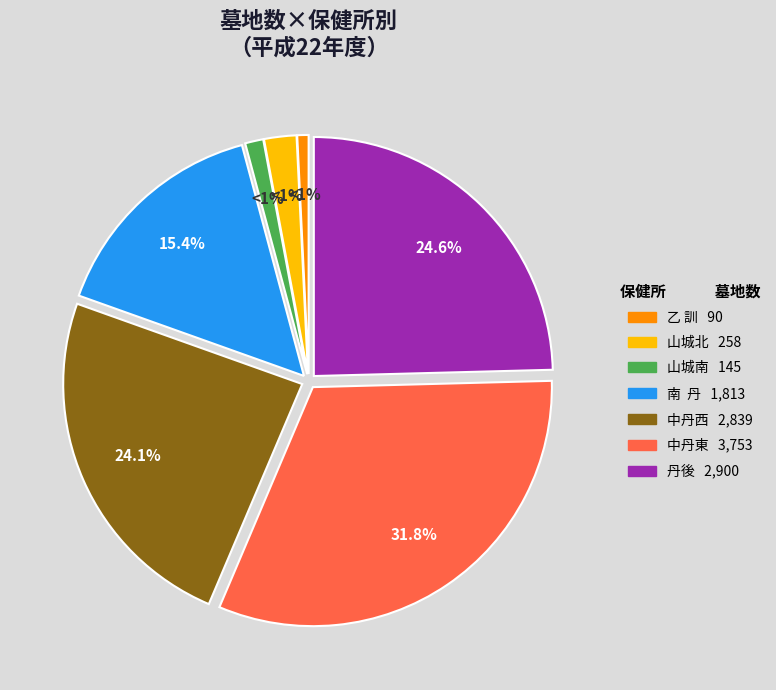

What percentage is NOT represented by 山城北?

97.8%